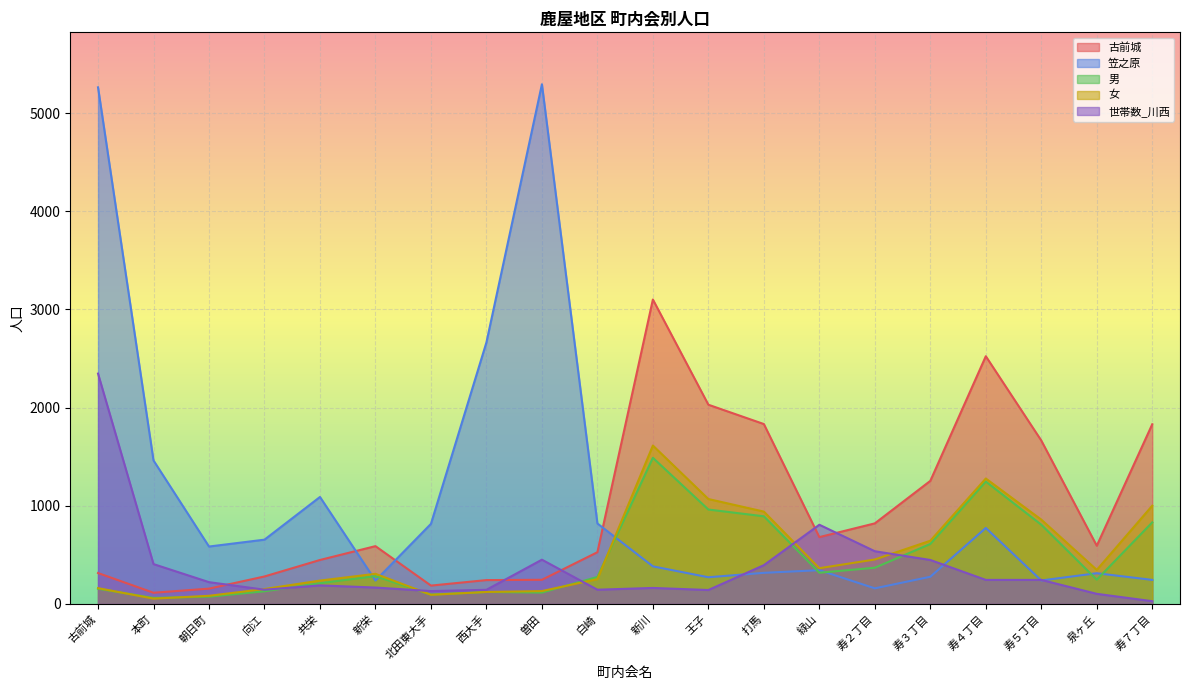

The 古前城 series shows 2029 at 王子. True or false?

True